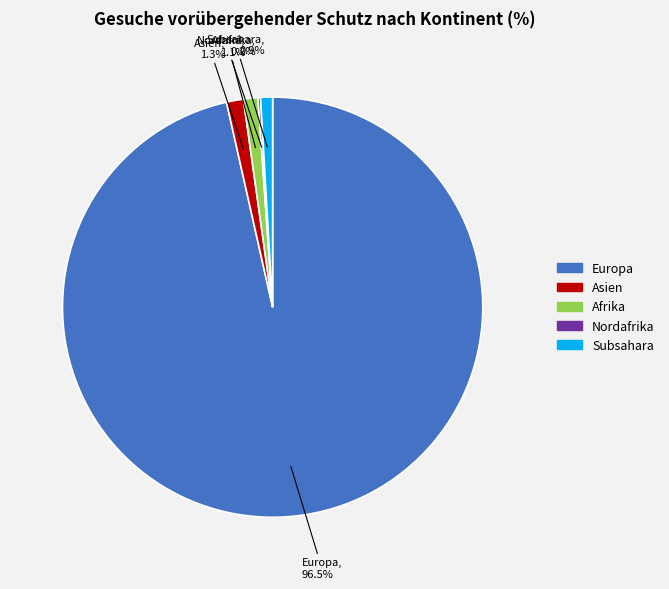

Is there any slice that represents more than half of the pie?

Yes